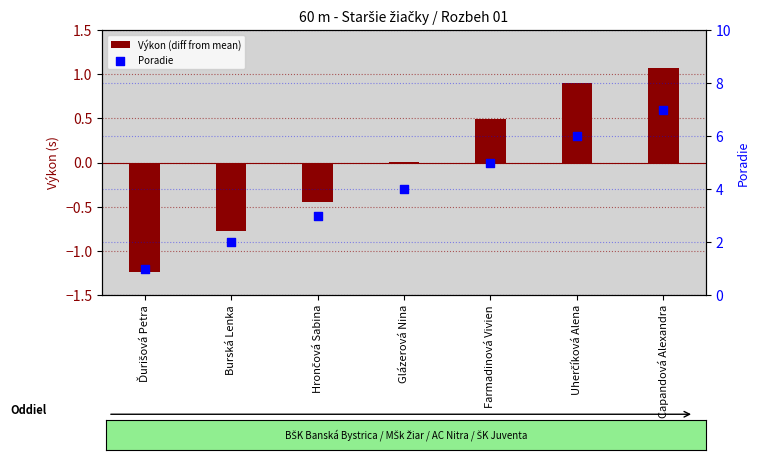

Which series has the largest total across all categories?

Poradie